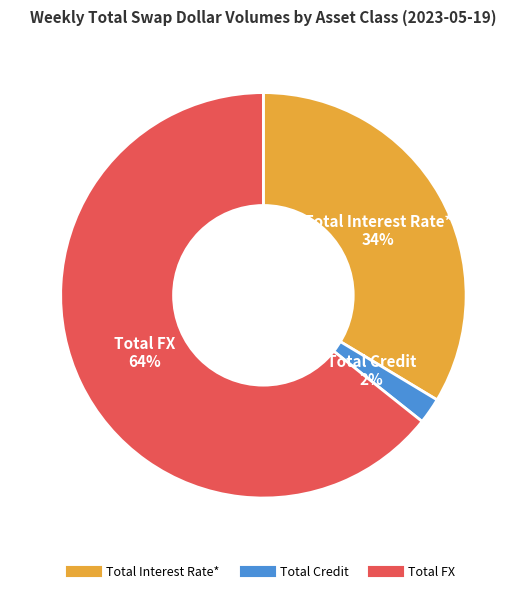

The Total FX slice represents 64% of the pie. True or false?

True